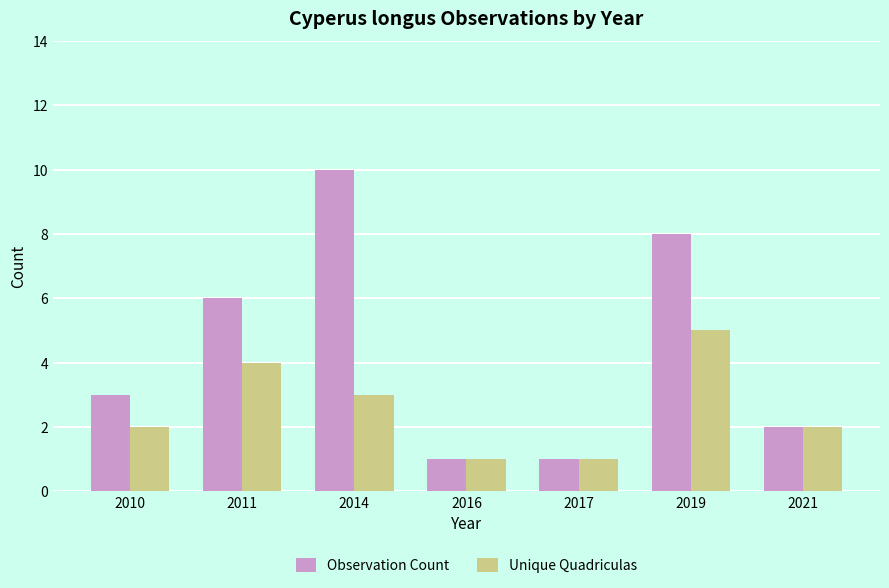

Which series has the largest total across all categories?

Observation Count